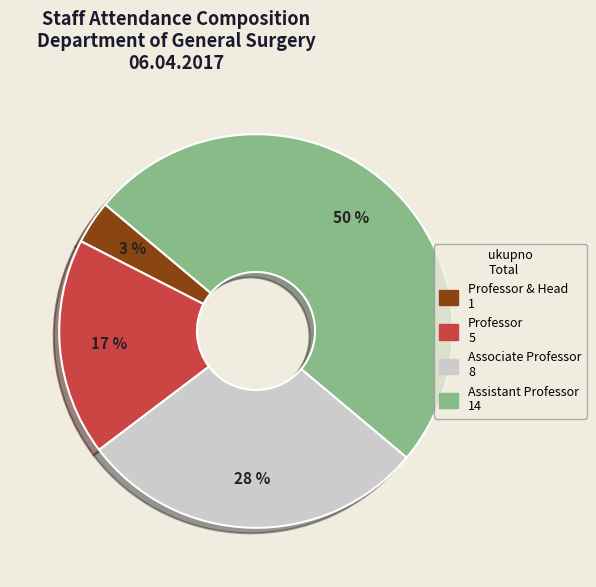

To the nearest percent, what is the difference between the Associate Professor and Assistant Professor slice percentages?

21%